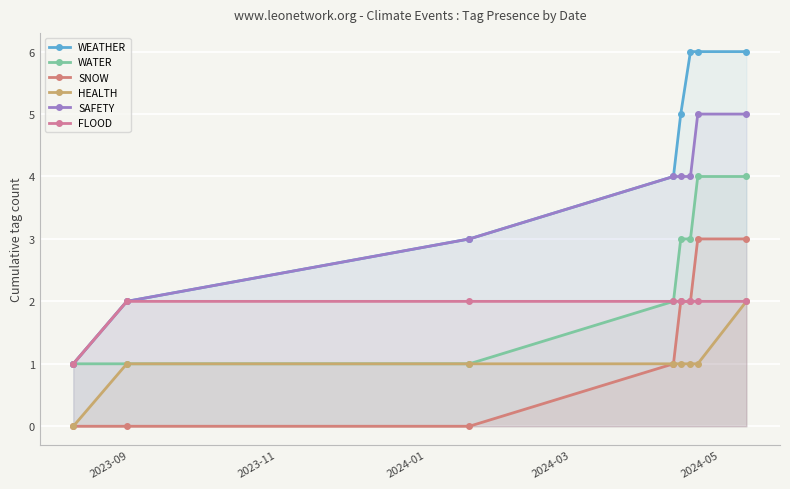

Which has a higher value, 2023-11 or 2024-05?

2024-05